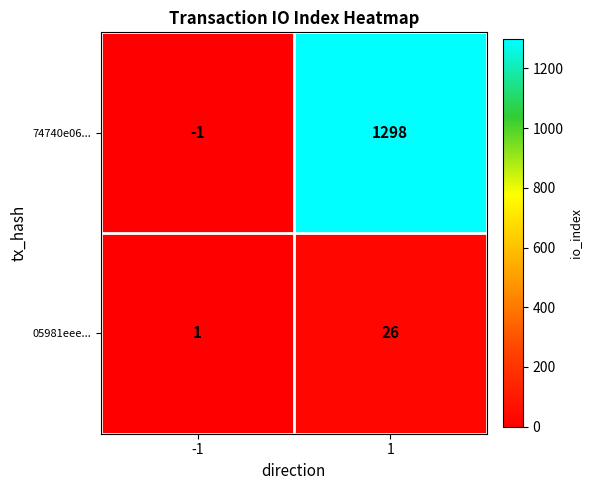

Reading right to left, transcribe all the data shown in this chart.

74740e06...: 1=1298	-1=-1
05981eee...: 1=26	-1=1